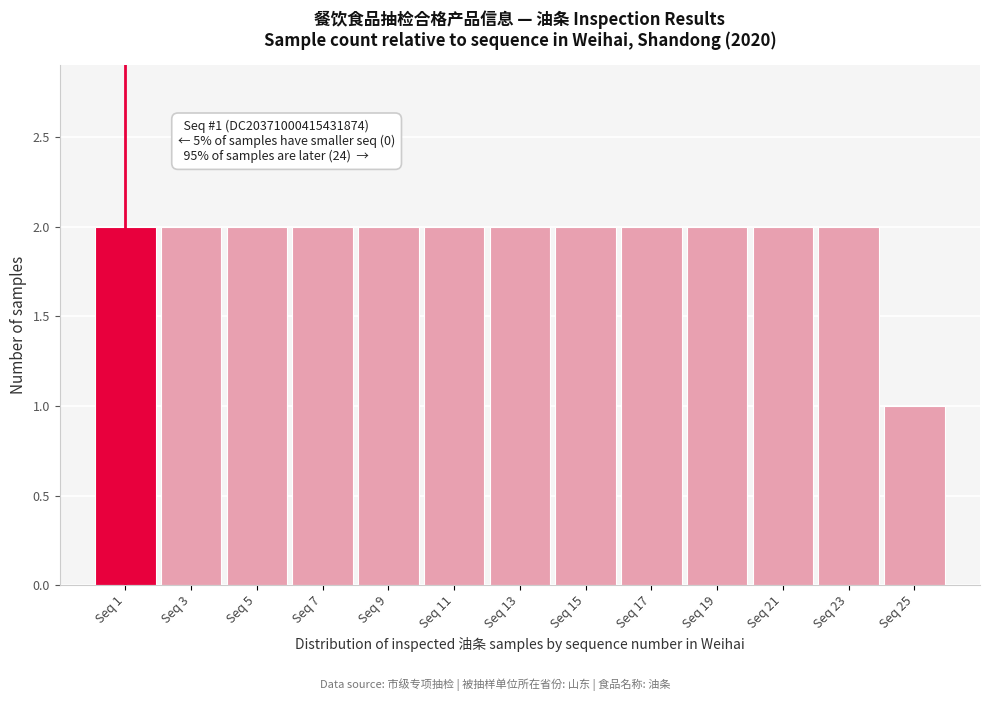

Reading left to right, list all the values displayed in this chart.

Seq 1=2	Seq 3=2	Seq 5=2	Seq 7=2	Seq 9=2	Seq 11=2	Seq 13=2	Seq 15=2	Seq 17=2	Seq 19=2	Seq 21=2	Seq 23=2	Seq 25=1